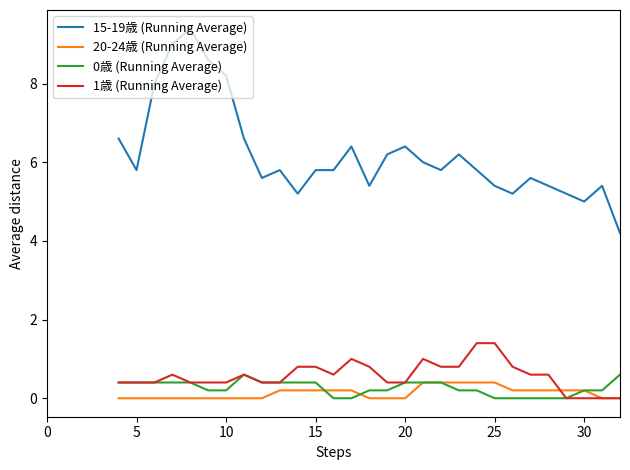

Which series has the largest total across all categories?

15-19歳 (Running Average)